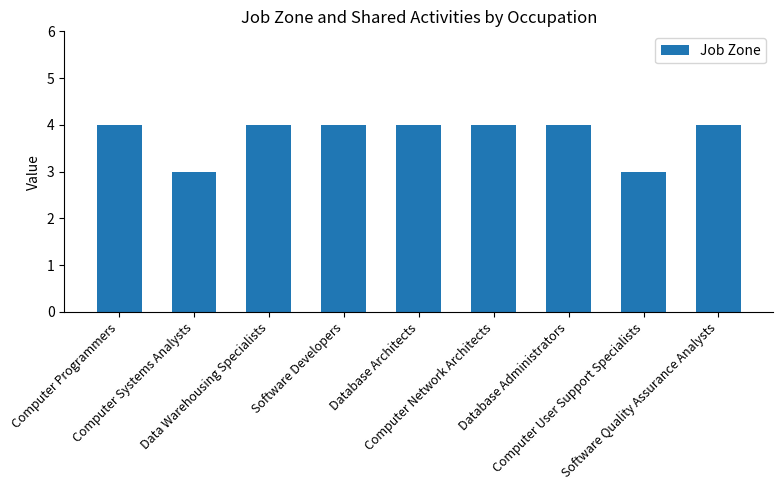

What is the average value?

4